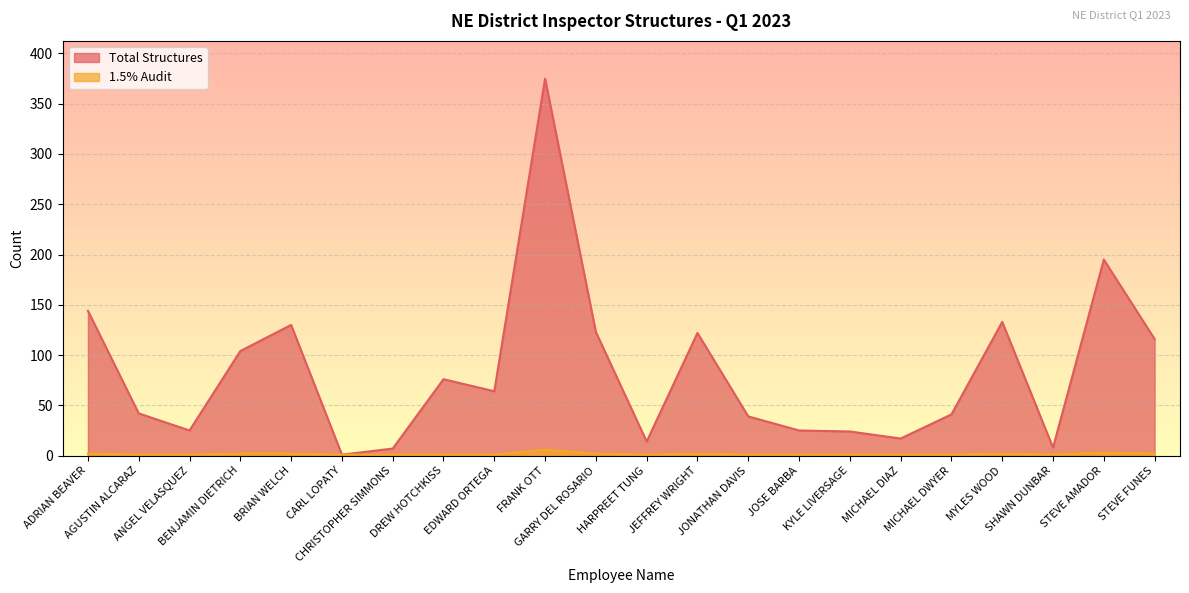

Which category has the highest value across all series?

FRANK OTT